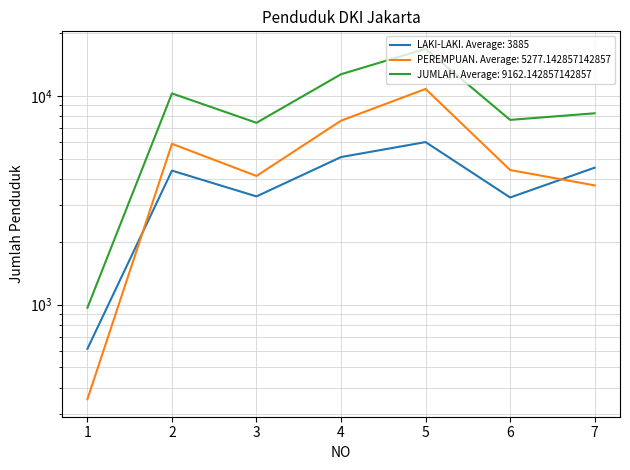

Reading left to right, transcribe all the data shown in this chart.

LAKI-LAKI: 1=614	2=4386	3=3300	4=5094	5=6010	6=3261	7=4530
PEREMPUAN: 1=352	2=5896	3=4135	4=7611	5=10804	6=4415	7=3727
JUMLAH: 1=966	2=10282	3=7435	4=12705	5=16814	6=7676	7=8257